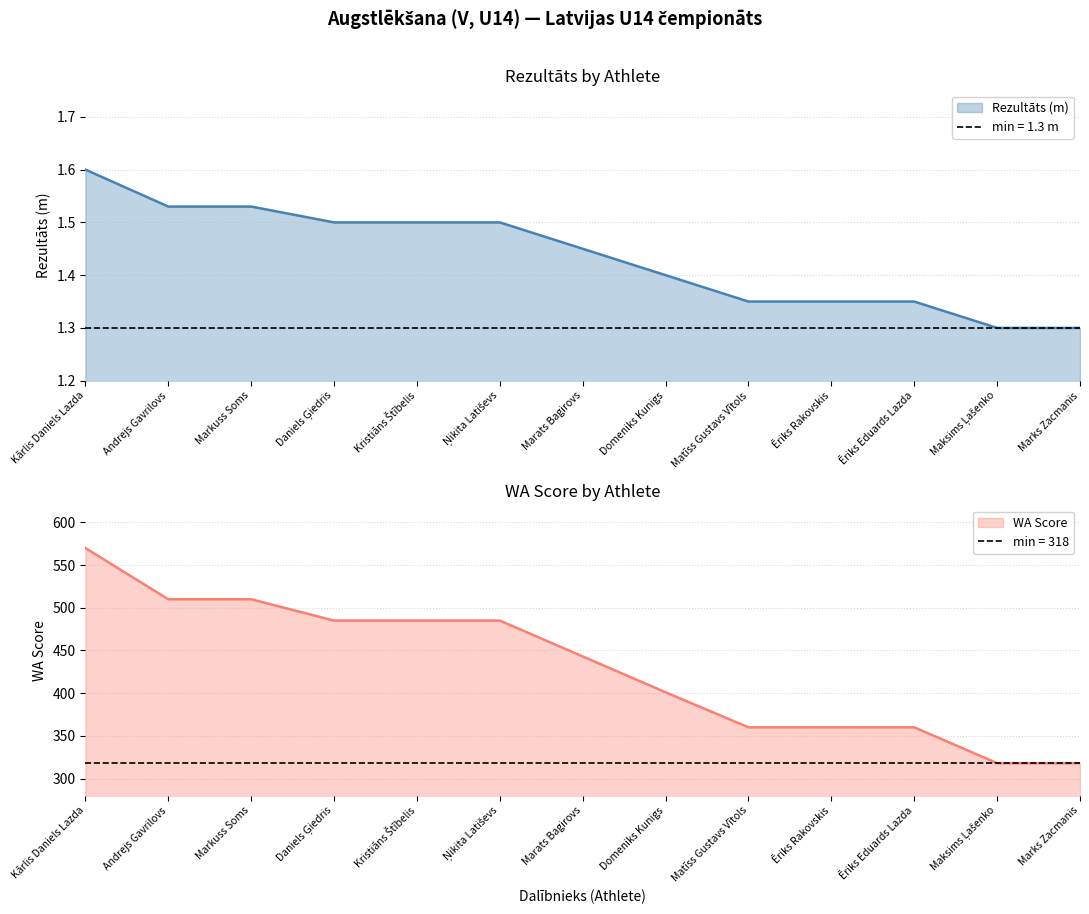

True or false: WA has more than 2 interior local peaks.

False